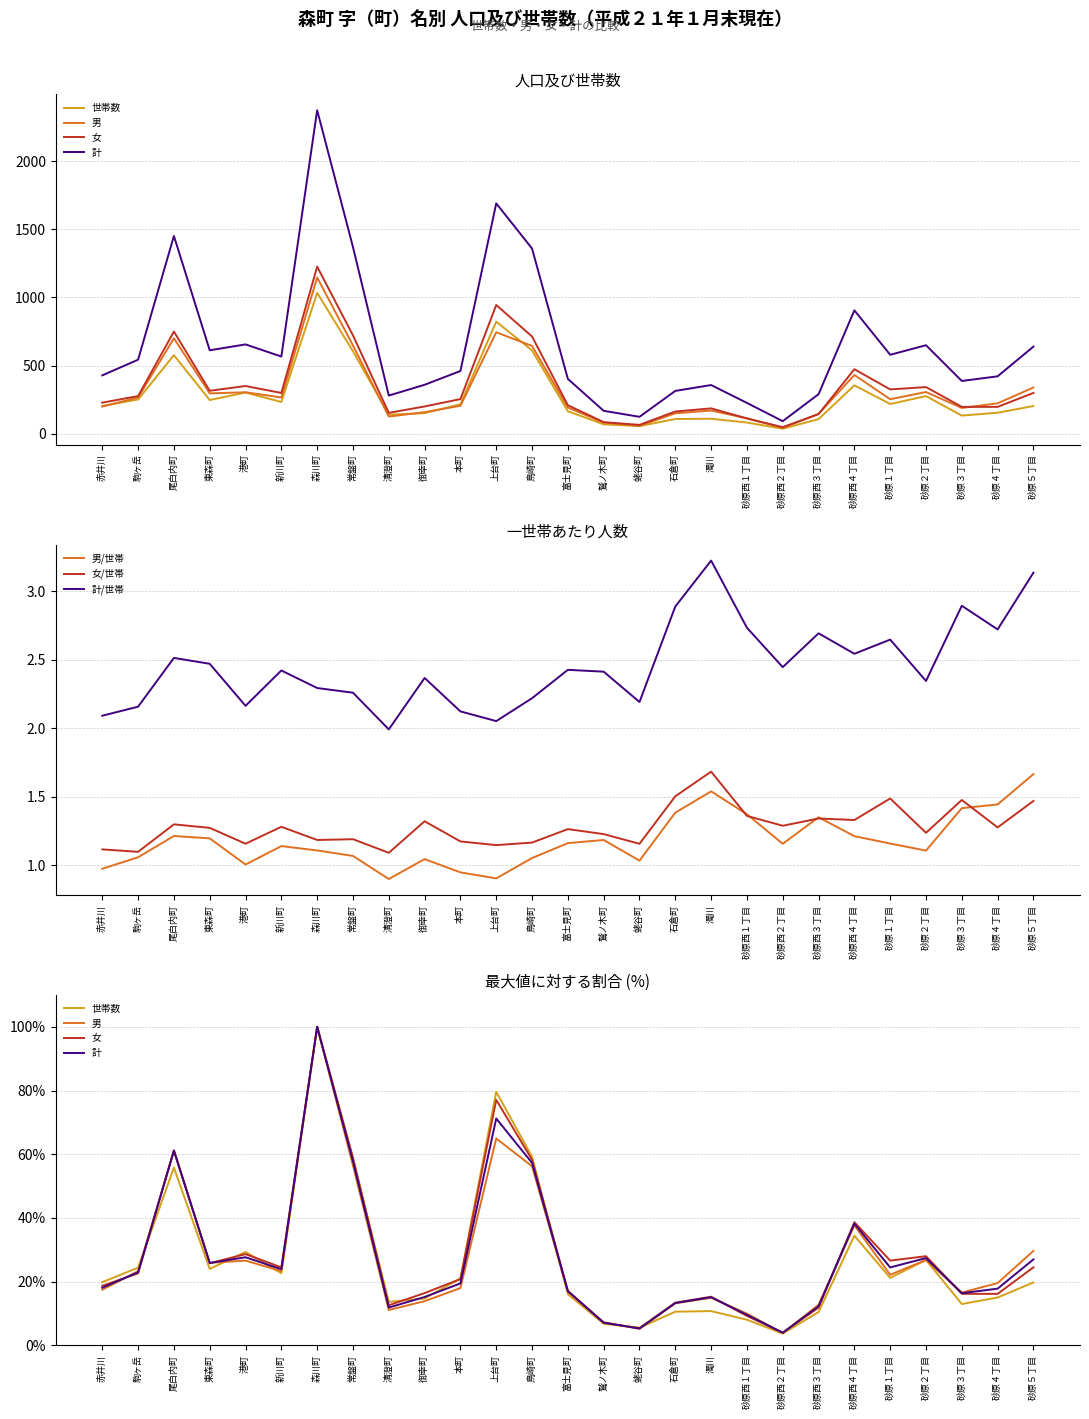

In 女, how many points are lower than both neighbors (excluding endpoints)?

6